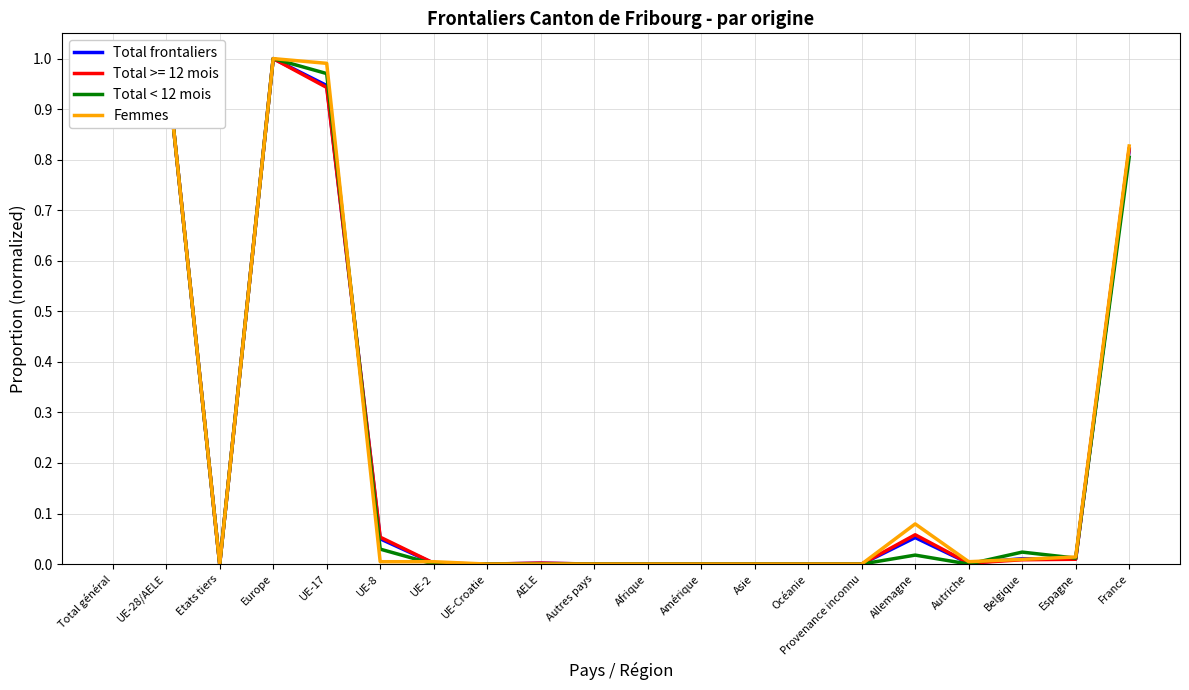

How many interior local valleys does the Femmes series have?

2